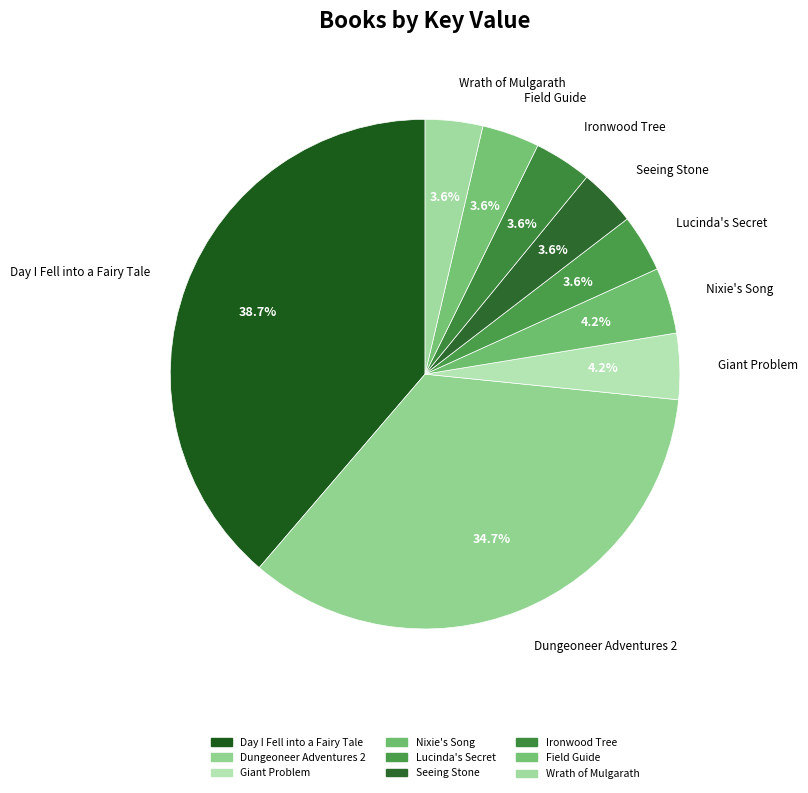

Combined, do Giant Problem and Day I Fell into a Fairy Tale account for over 50%?

No